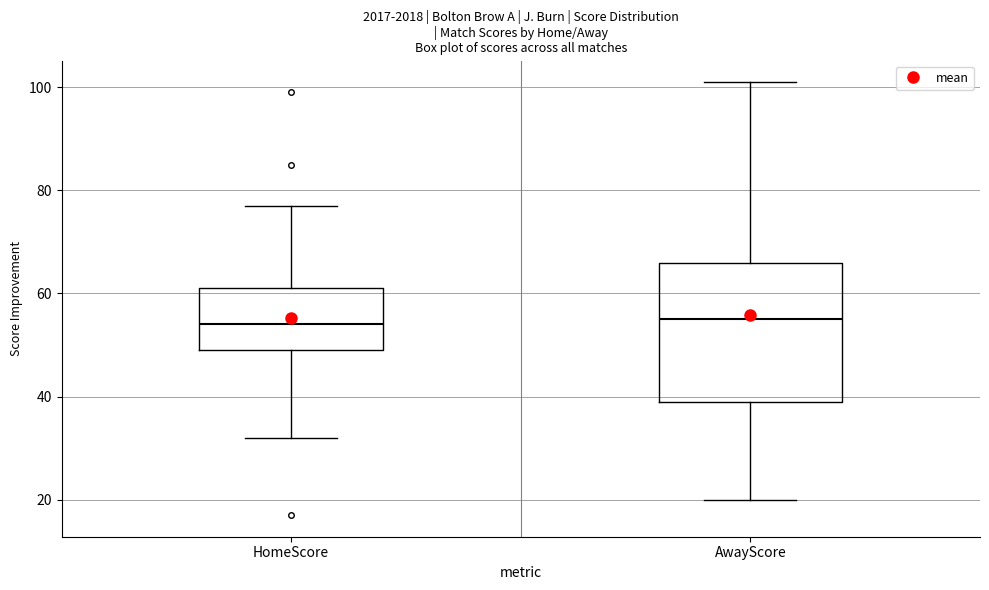

Where does the upper whisker of the box for HomeScore end on the y-axis? The values are not printed on the chart, so give them approximately, as read against the axis.

78